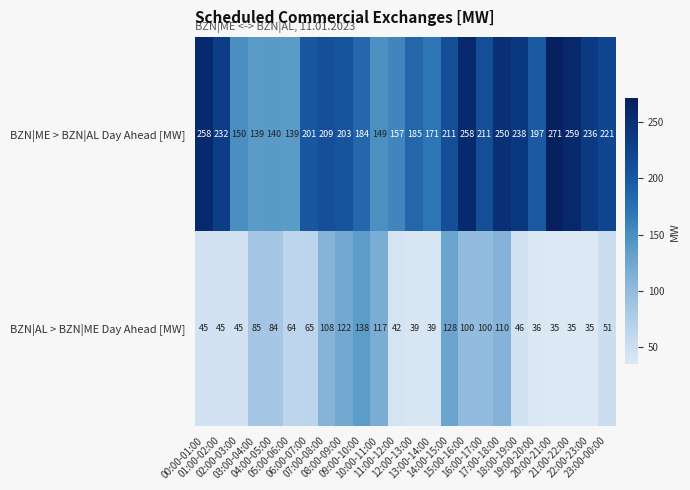

Count the number of data series in this chart.

2